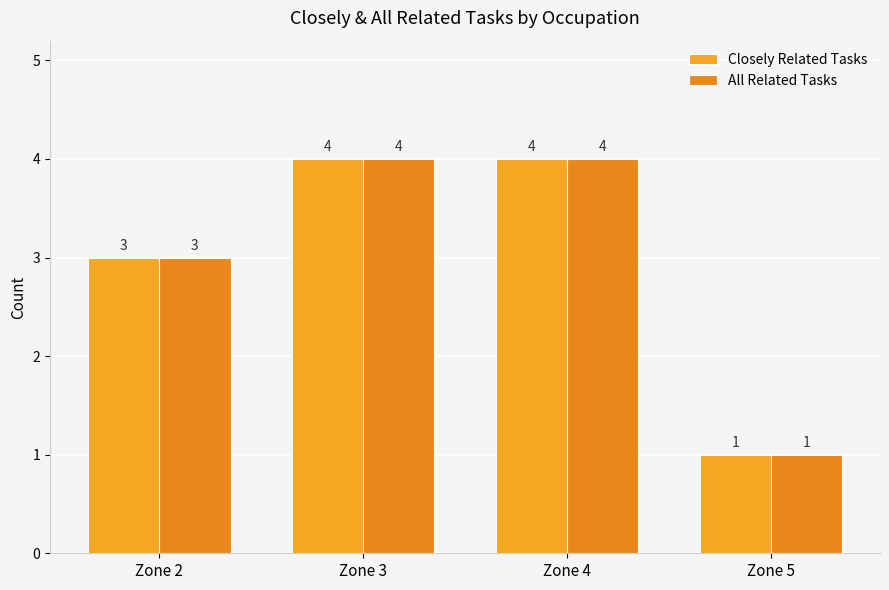

At which category is the sum across all series the highest?

Zone 3